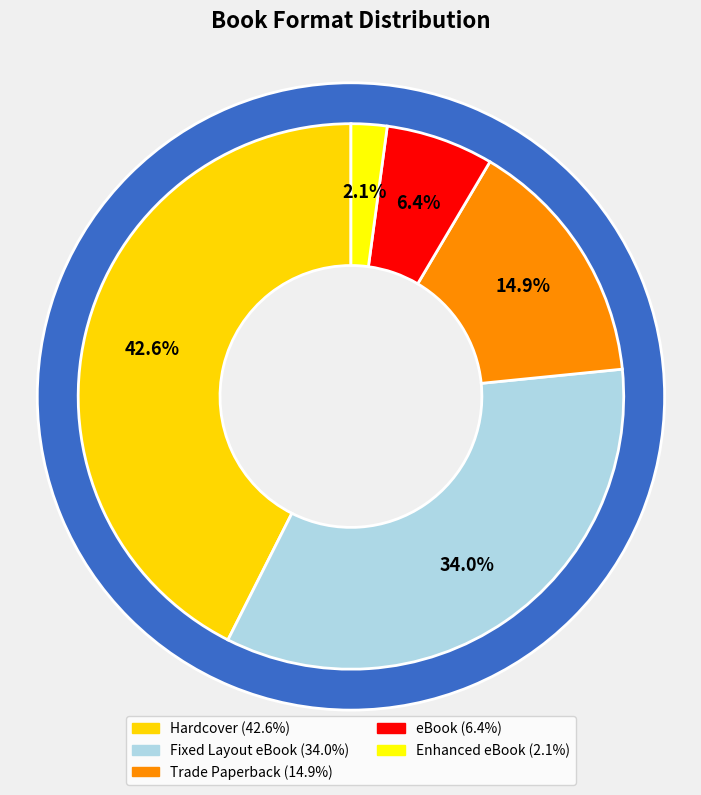

What percentage is the Fixed Layout eBook slice, to the nearest percent?

34%